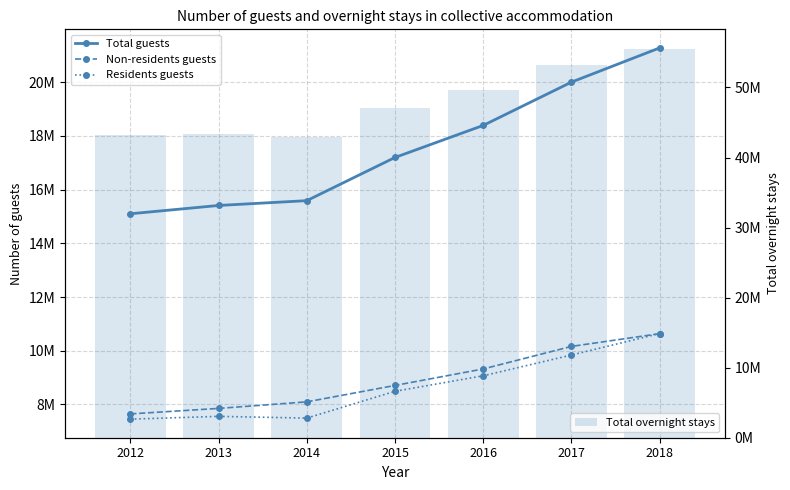

What is the sum of the Residents guests values at 2017 and 2015?

18328730